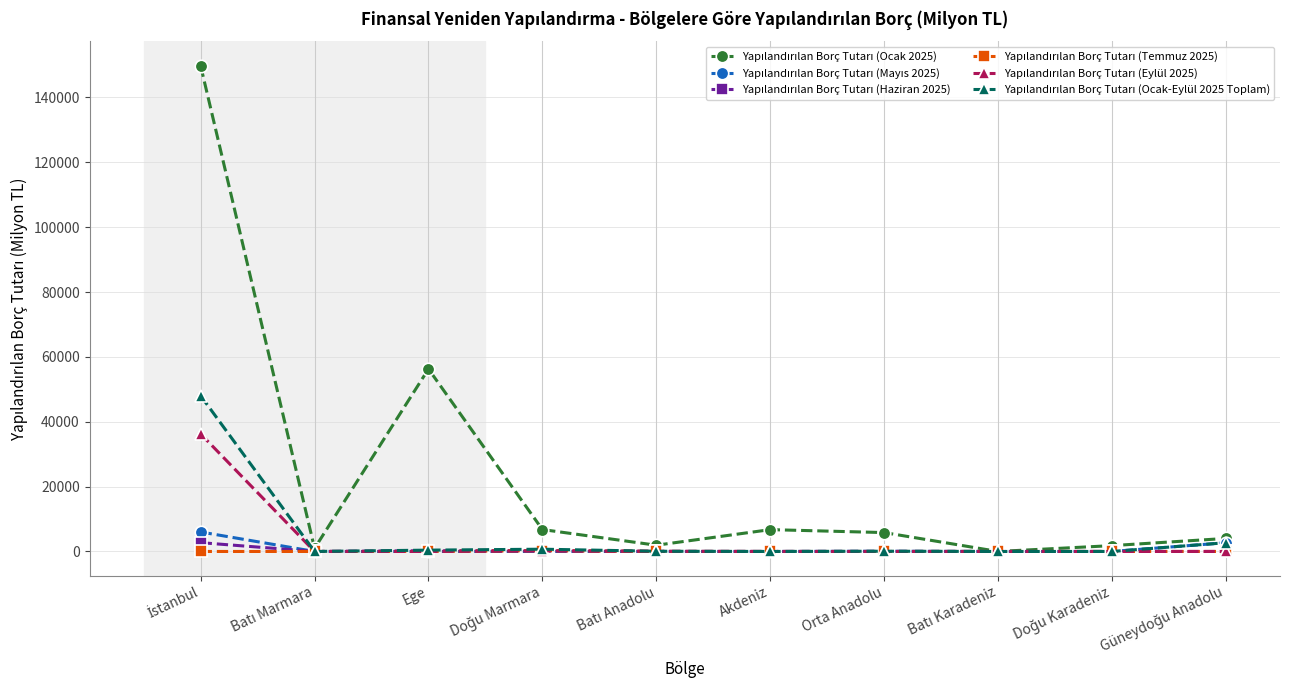

How many categories are shown in the chart?

10